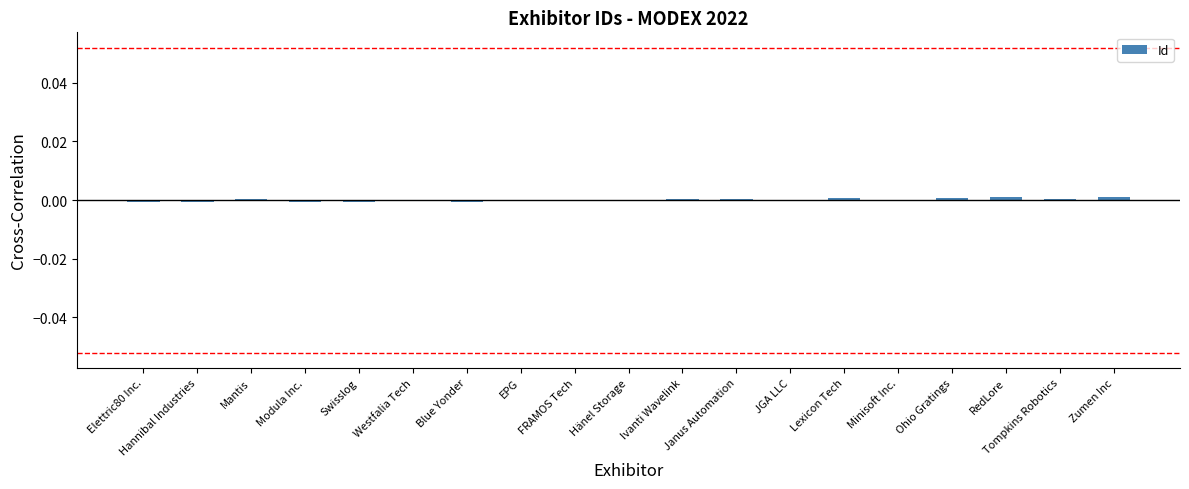

Are the bars horizontal?

No